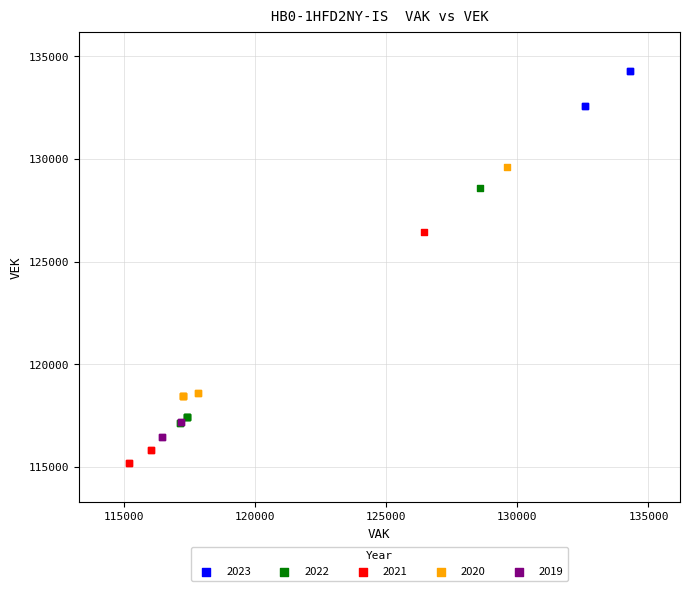

Which series reaches the minimum Y coordinate?

2021